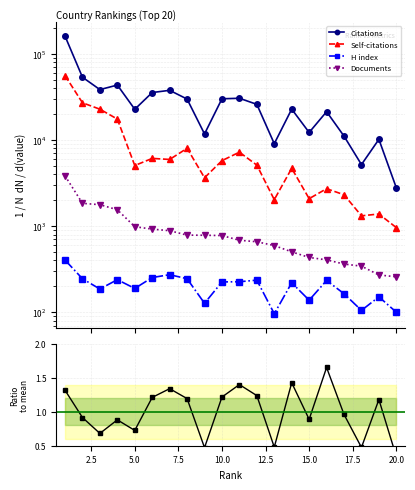

At how many categories does at least one series exceed 10530?

16